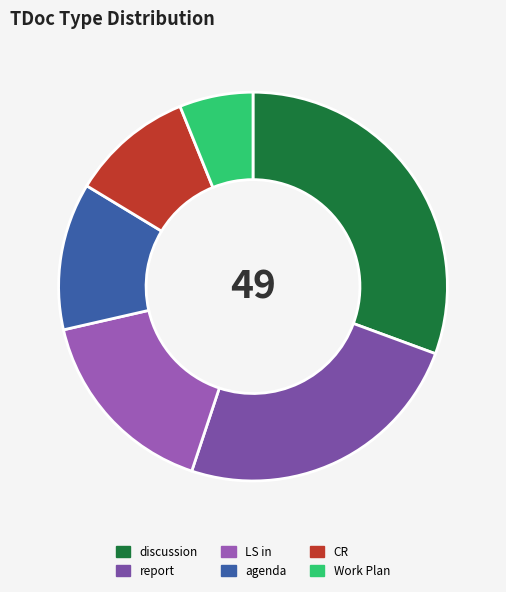

How many slices are in this pie chart?

6